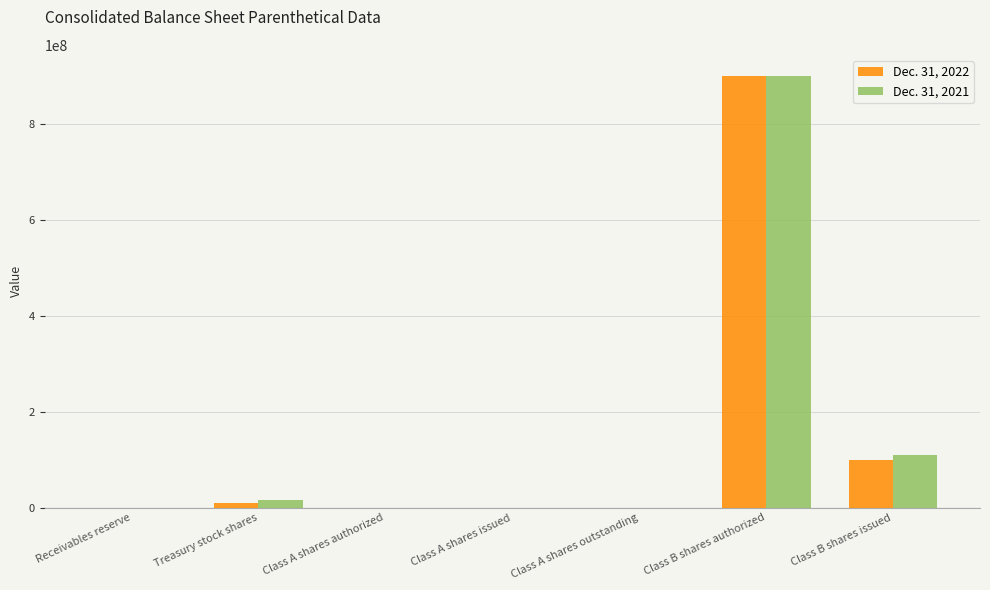

Does the chart contain stacked bars?

No